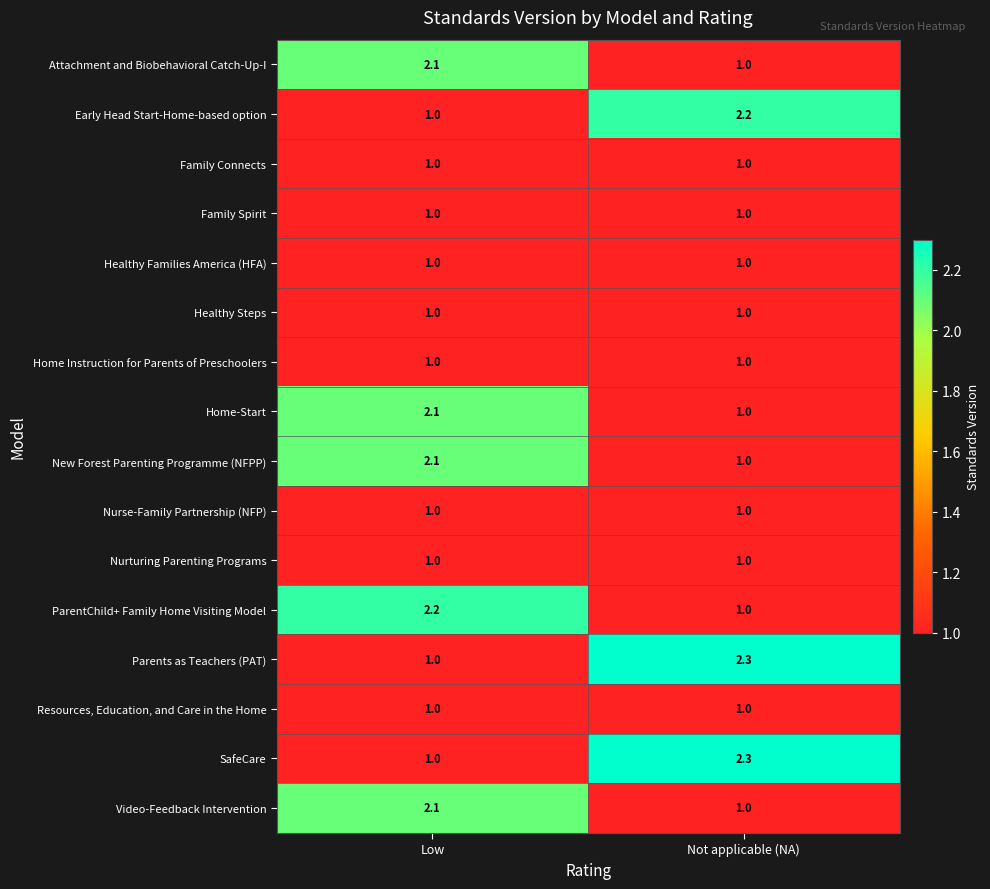

What is the minimum value for New Forest Parenting Programme (NFPP)?

1.0